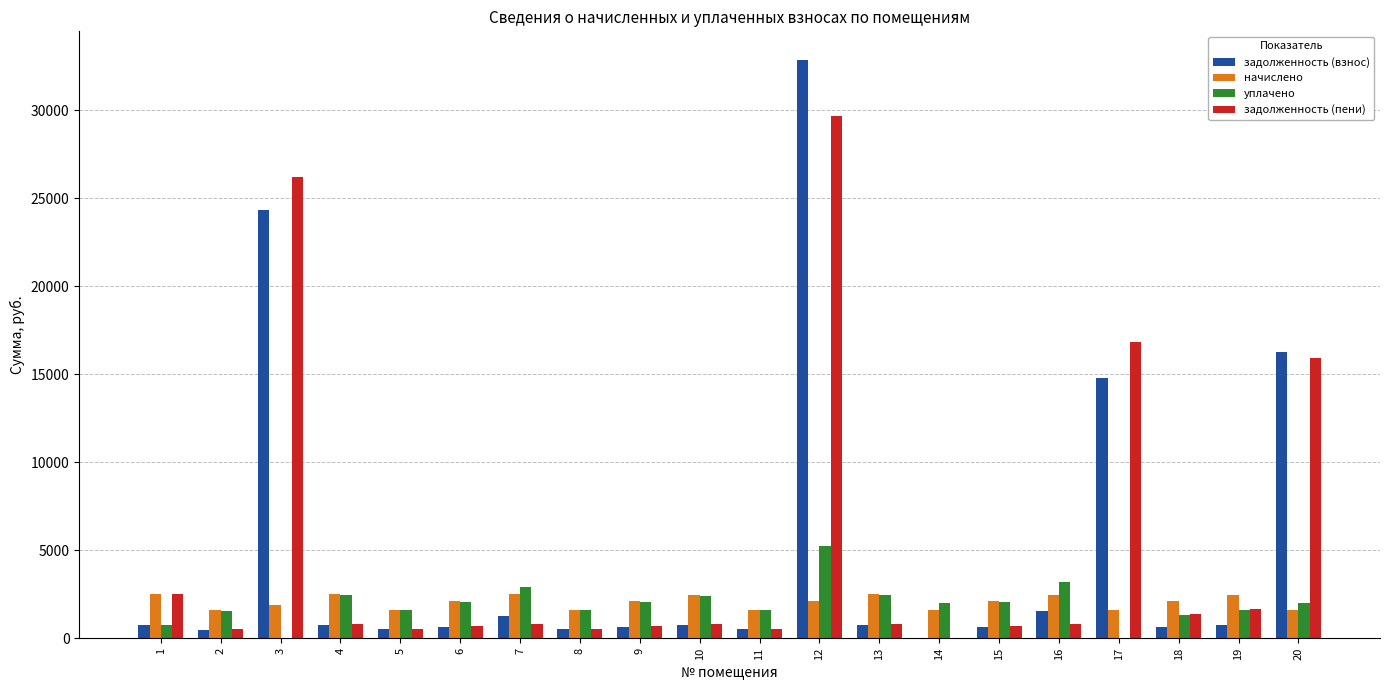

What are all the series names shown in the legend?

задолженность (взнос), начислено, уплачено, задолженность (пени)